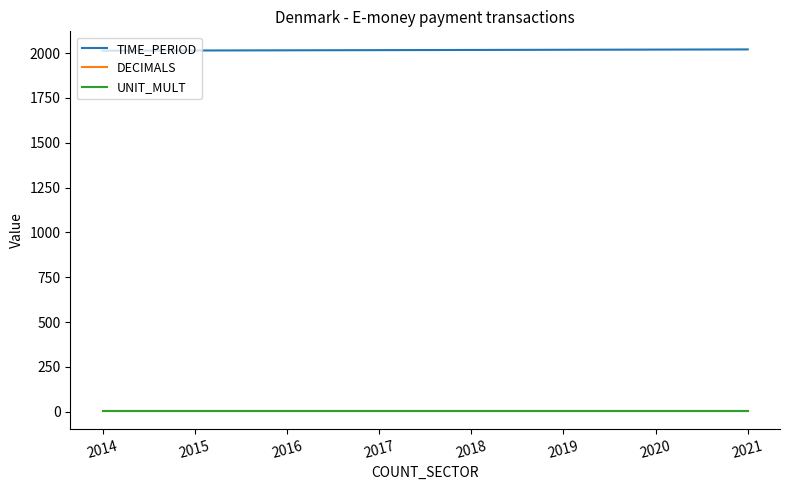

True or false: UNIT_MULT has a value of 6 at 2014.

True